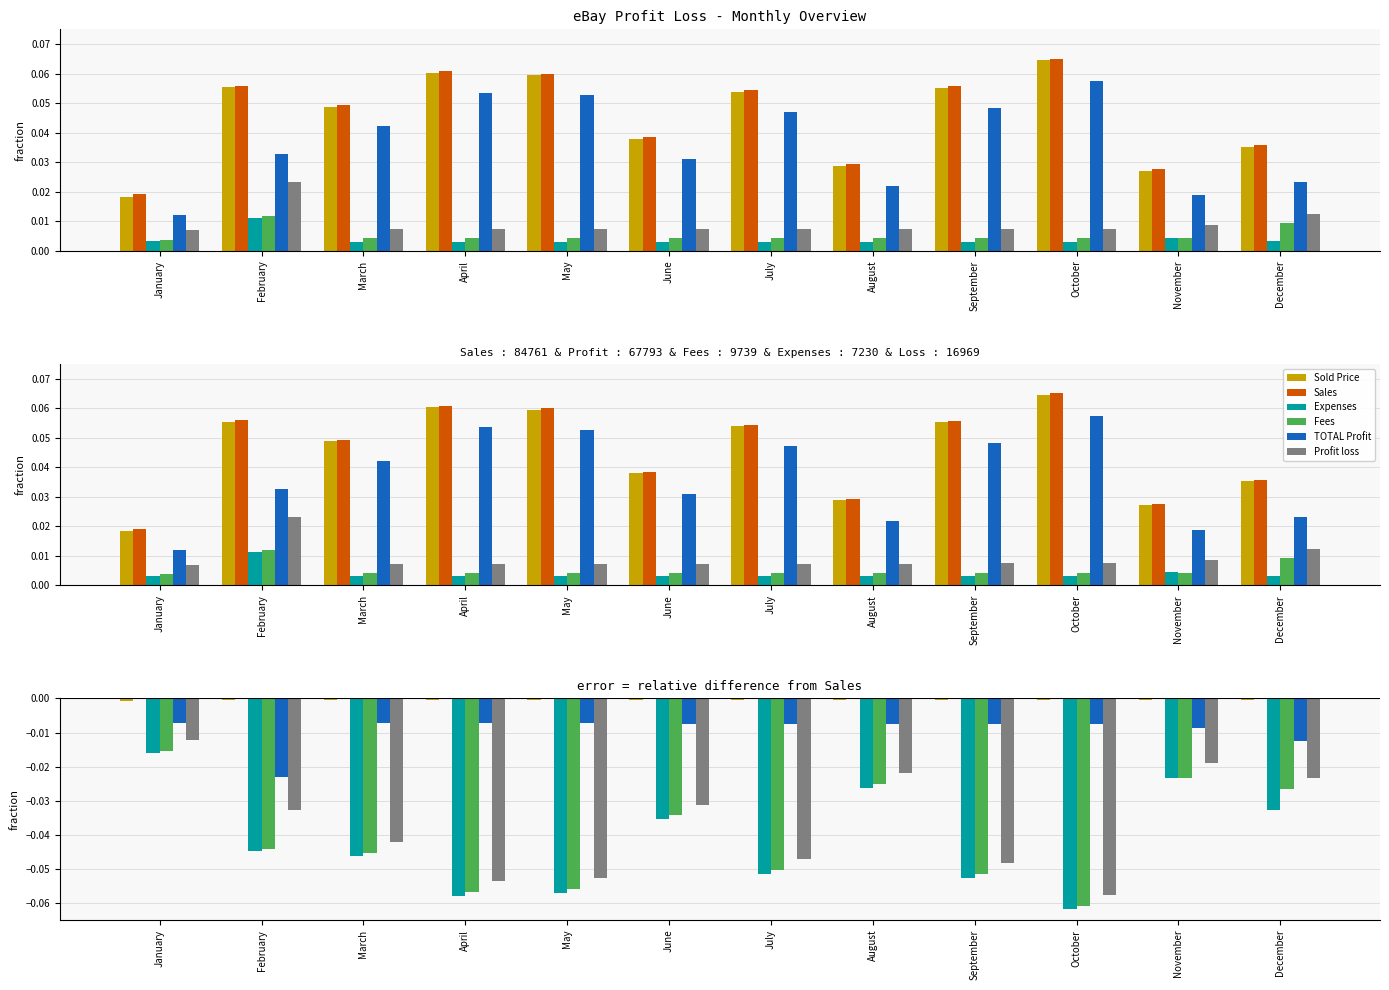

Reading left to right, transcribe all the data shown in this chart.

Sold Price: -0.0	-0.0	-0.0	-0.0	-0.0	-0.0	-0.0	-0.0	-0.0	-0.0	-0.0	-0.0
Sales: 0.0	0.0	0.0	0.0	0.0	0.0	0.0	0.0	0.0	0.0	0.0	0.0
Expenses: -0.0	-0.0	-0.0	-0.1	-0.1	-0.0	-0.1	-0.0	-0.1	-0.1	-0.0	-0.0
Fees: -0.0	-0.0	-0.0	-0.1	-0.1	-0.0	-0.1	-0.0	-0.1	-0.1	-0.0	-0.0
TOTAL Profit: -0.0	-0.0	-0.0	-0.0	-0.0	-0.0	-0.0	-0.0	-0.0	-0.0	-0.0	-0.0
Profit loss: -0.0	-0.0	-0.0	-0.1	-0.1	-0.0	-0.0	-0.0	-0.0	-0.1	-0.0	-0.0